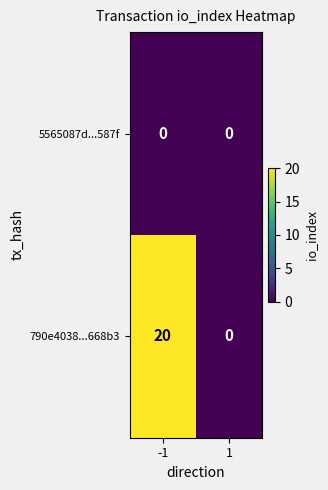

Reading left to right, extract all data points from this chart.

5565087d...587f: -1=0	1=0
790e4038...668b3: -1=20	1=0